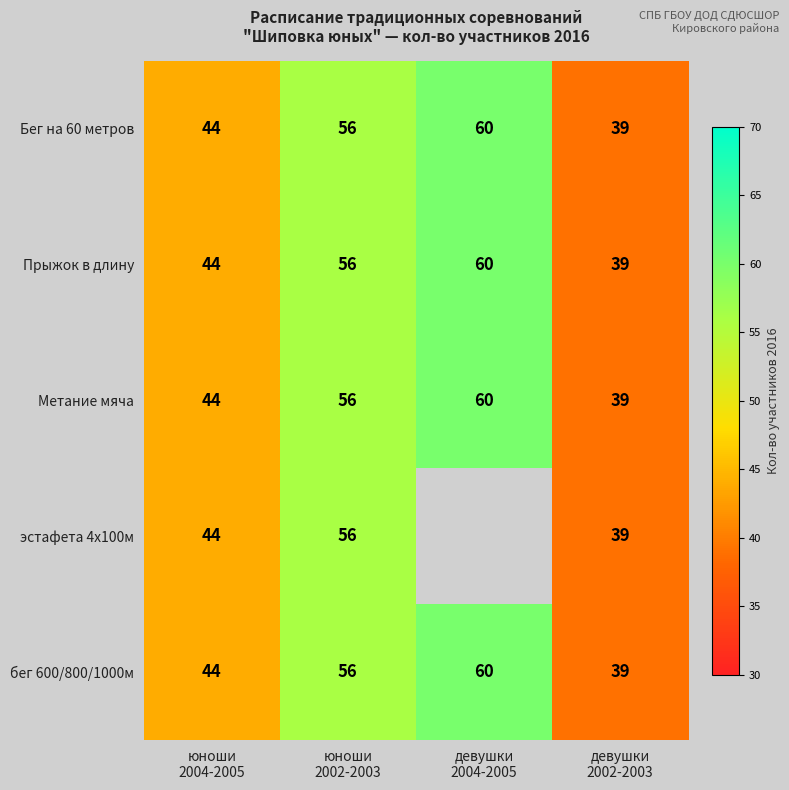

How many бег 600/800/1000м values are between 44 and 60?

3